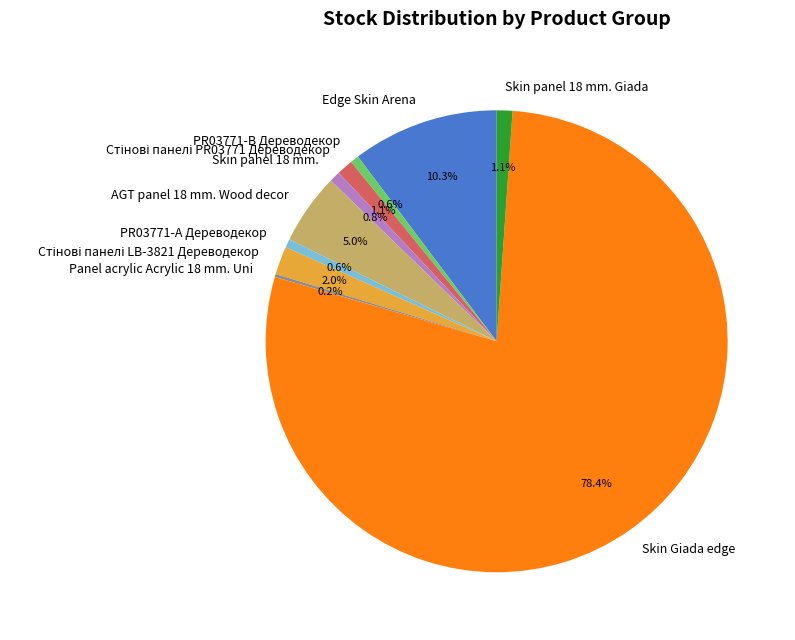

Which has a higher value, Edge Skin Arena or AGT panel 18 mm. Wood decor?

Edge Skin Arena